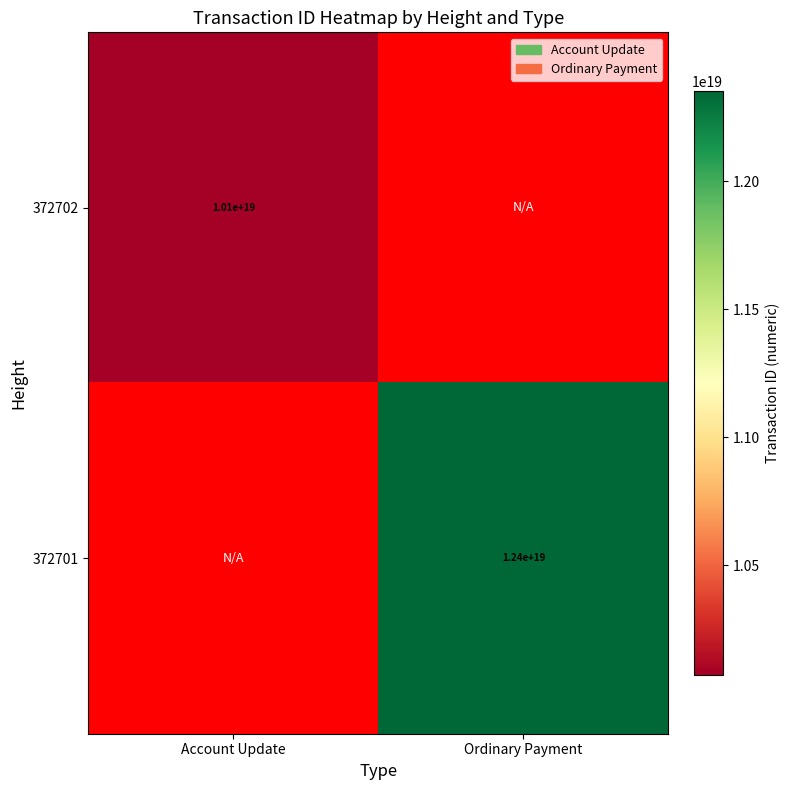

True or false: 372702 has a value of 5421106561820693504 at Account Update.

False